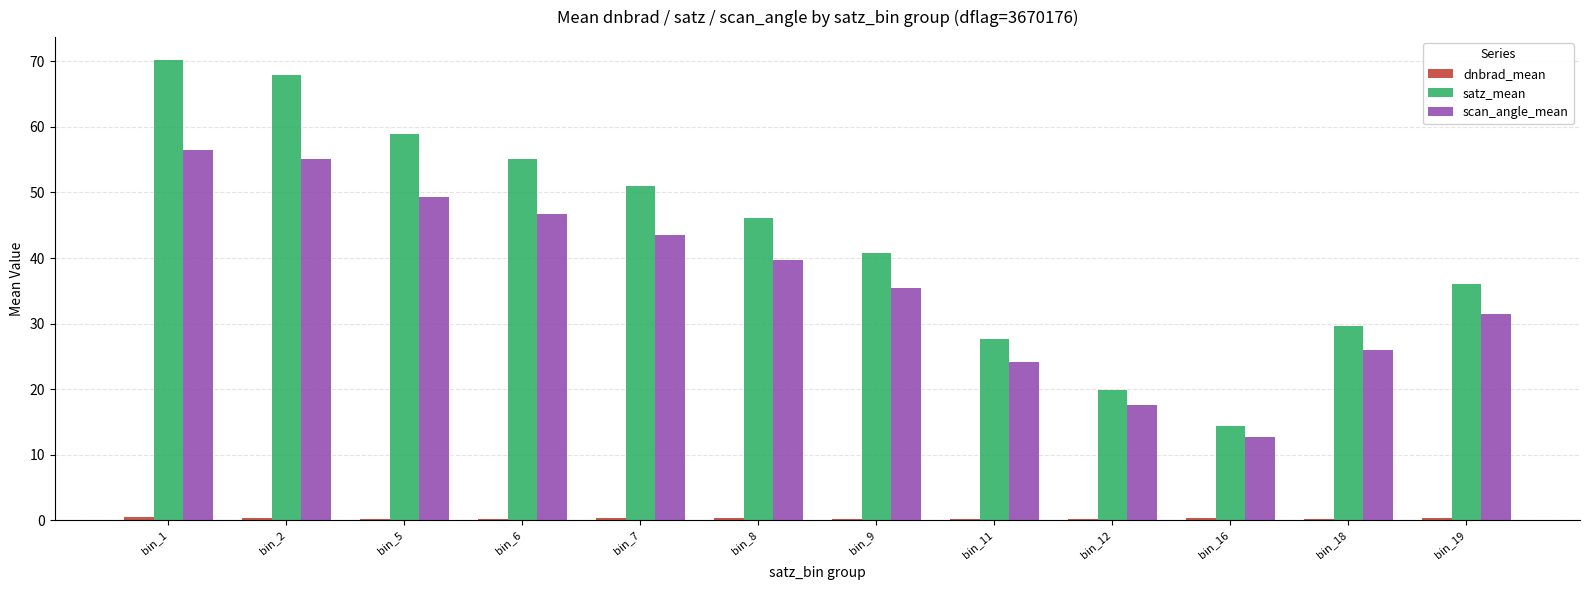

What is the total value across all series at bin_1?

127.1